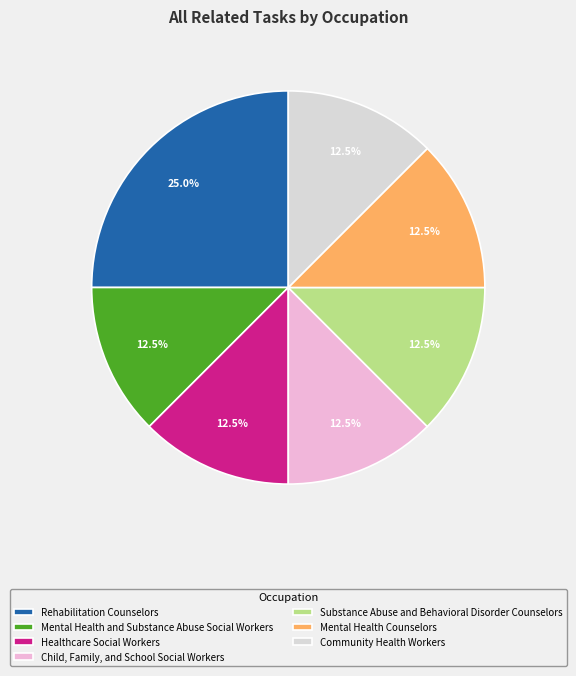

Does any single category account for the majority?

No